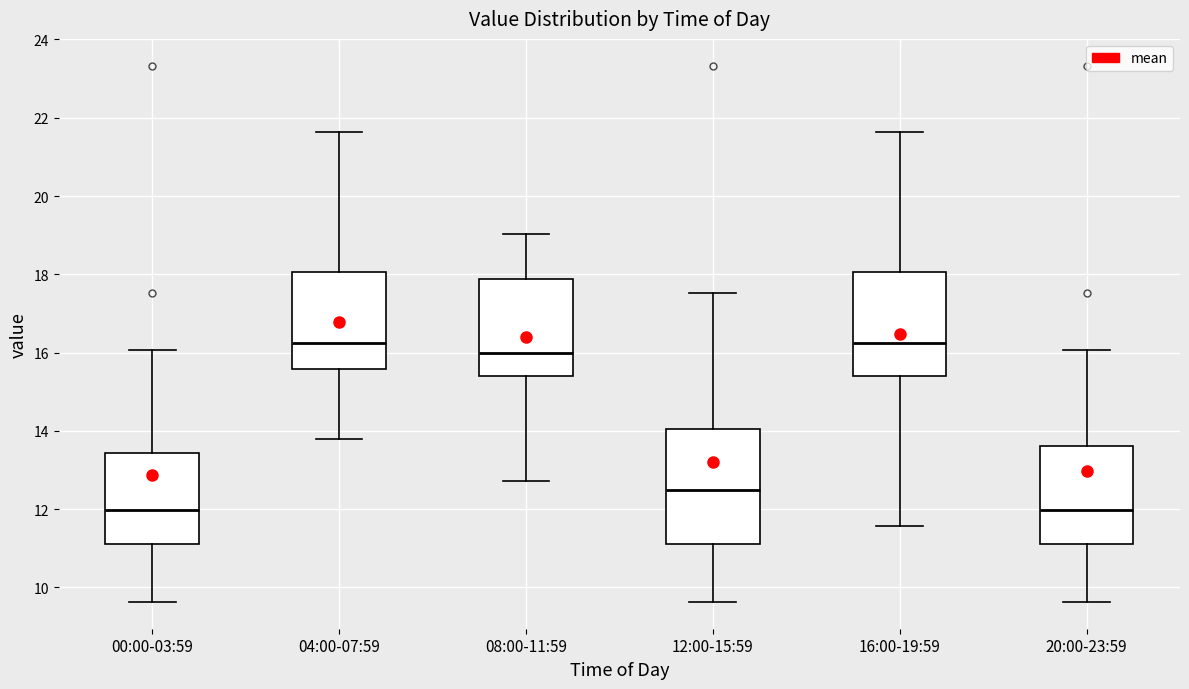

Reading left to right, transcribe this box plot: for each box, give where its median line is, the range the box spans, and where its two whiskers end, as read against the y-axis. The values are not printed on the chart, so give them approximately, as read against the axis.

00:00-03:59: median 12.0, box 11.0 to 13.4, whiskers 9.6 to 16.0
04:00-07:59: median 16.2, box 15.6 to 18.0, whiskers 13.8 to 21.6
08:00-11:59: median 16.0, box 15.4 to 17.8, whiskers 12.8 to 19.0
12:00-15:59: median 12.6, box 11.0 to 14.0, whiskers 9.6 to 17.6
16:00-19:59: median 16.2, box 15.4 to 18.0, whiskers 11.6 to 21.6
20:00-23:59: median 12.0, box 11.0 to 13.6, whiskers 9.6 to 16.0